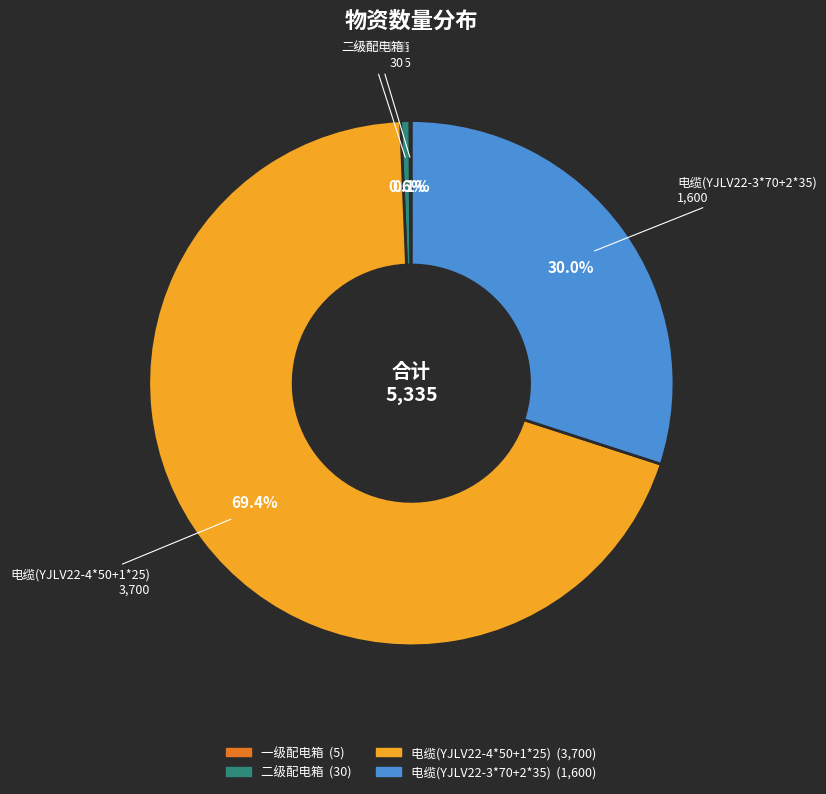

What is the largest slice in the pie chart?

电缆(YJLV22-4*50+1*25)